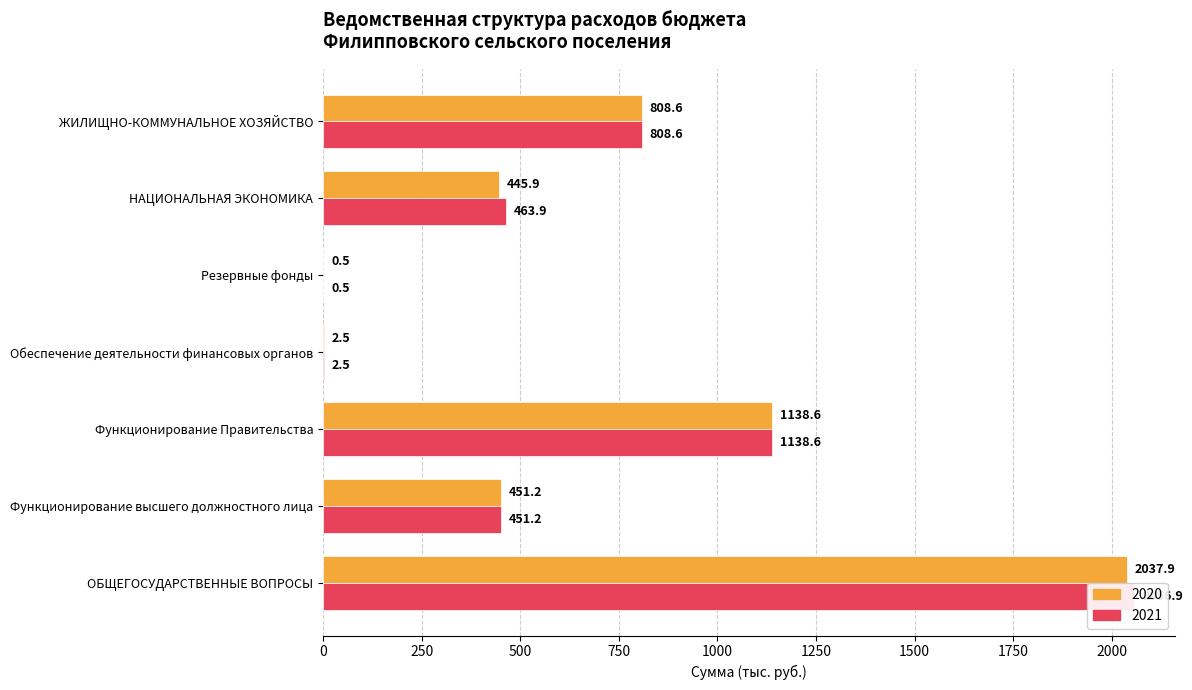

Reading left to right, transcribe all the data shown in this chart.

2020: 2037.9	451.2	1138.6	2.5	0.5	445.9	808.6
2021: 2056.9	451.2	1138.6	2.5	0.5	463.9	808.6